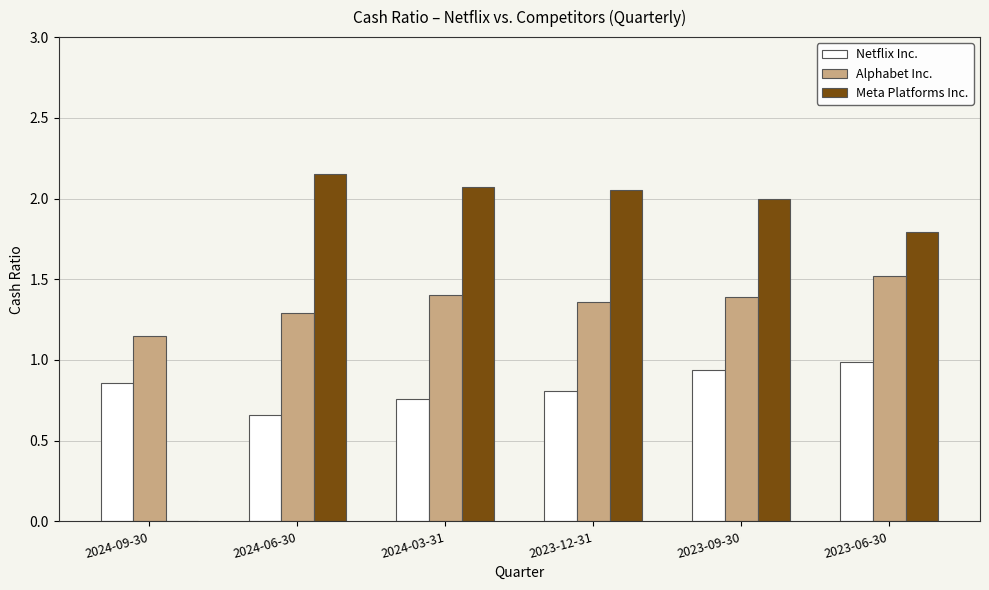

Does the chart contain stacked bars?

No